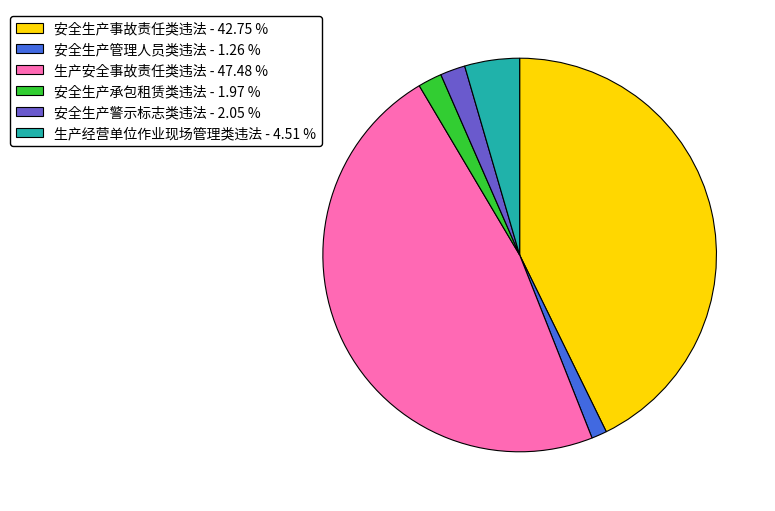

The 安全生产事故责任类违法 slice represents 43% of the pie. True or false?

True